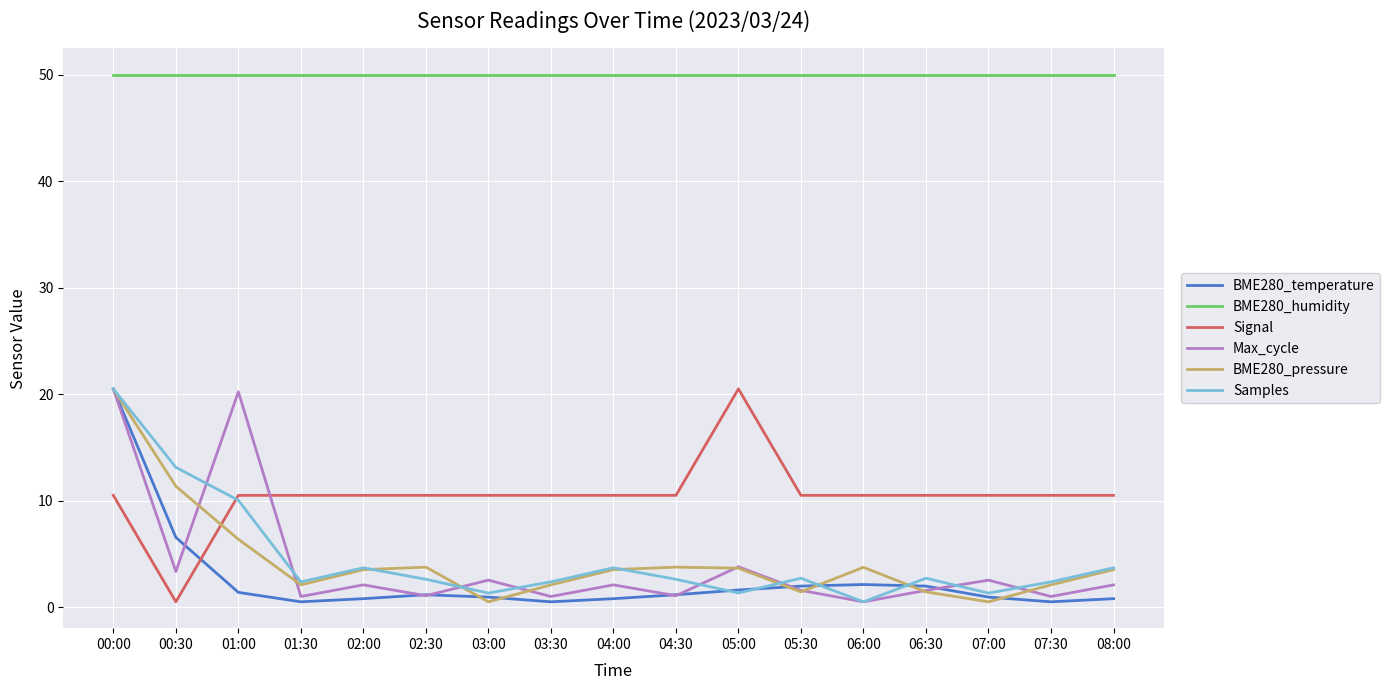

Count the number of data series in this chart.

6